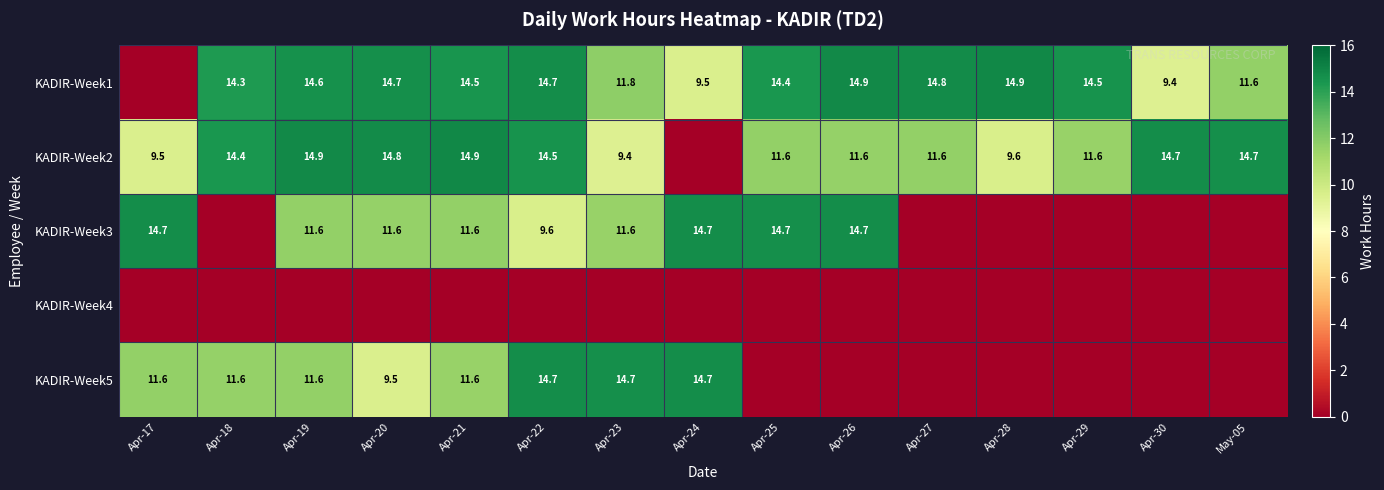

Is the value of KADIR-Week2 at Apr-25 greater than the value of KADIR-Week3 at Apr-26?

No